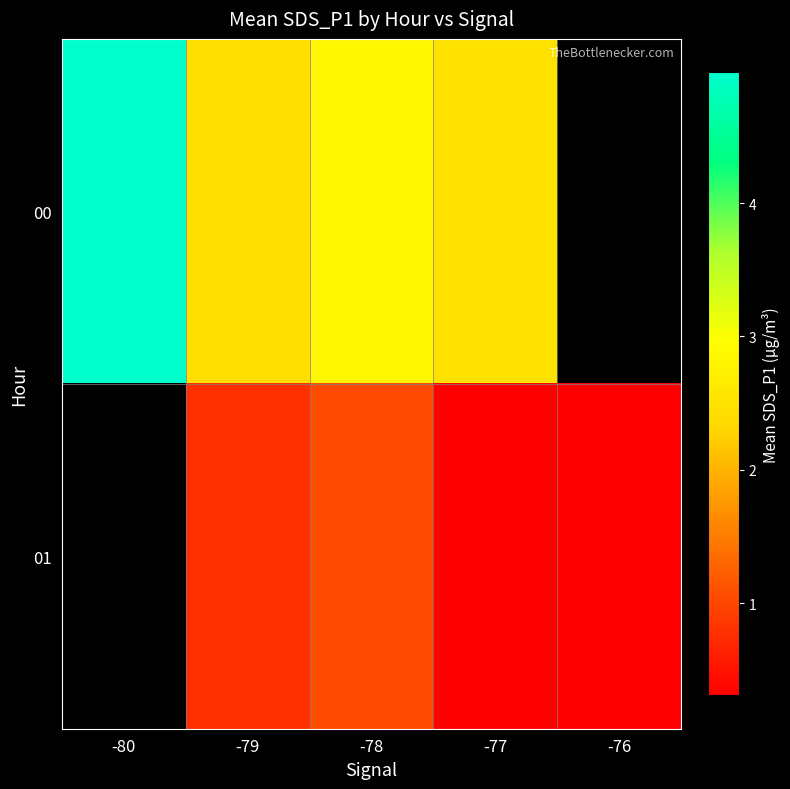

At which category is the sum across all series the highest?

-78